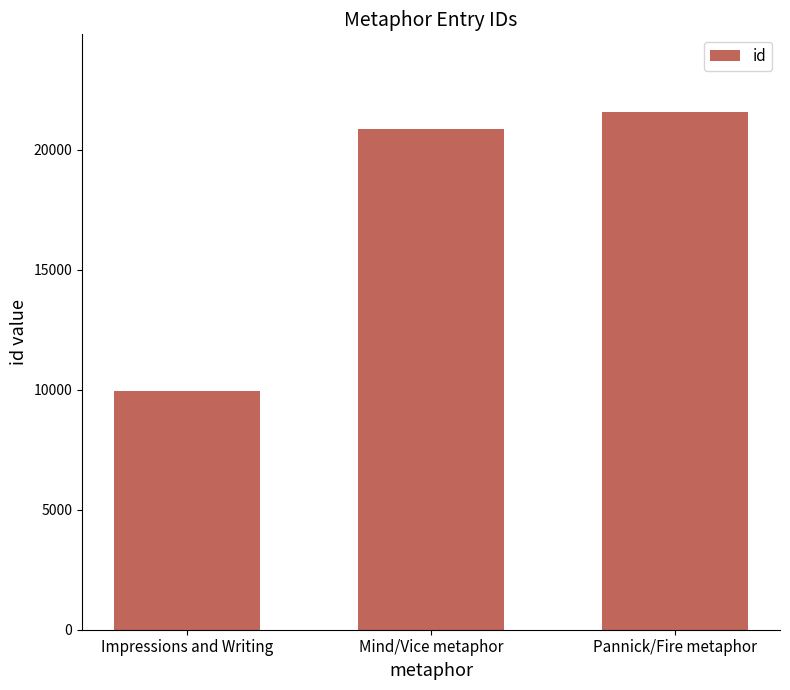

What is the difference between the second highest and minimum values?

10907